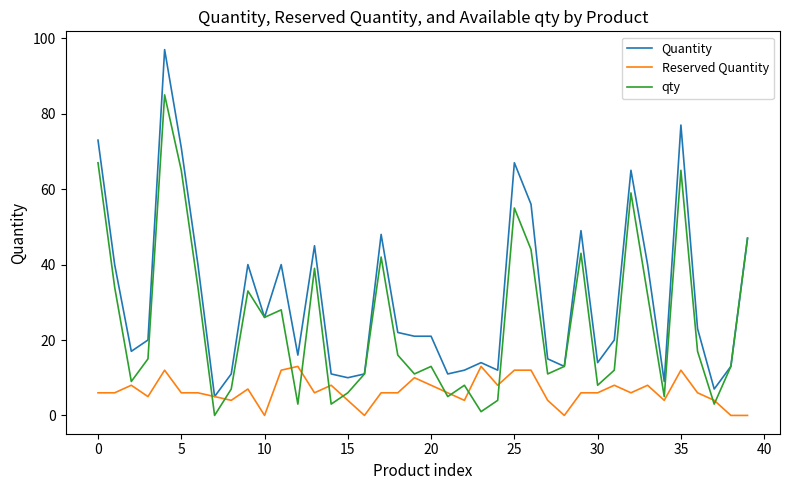

Which series has the largest total across all categories?

Quantity